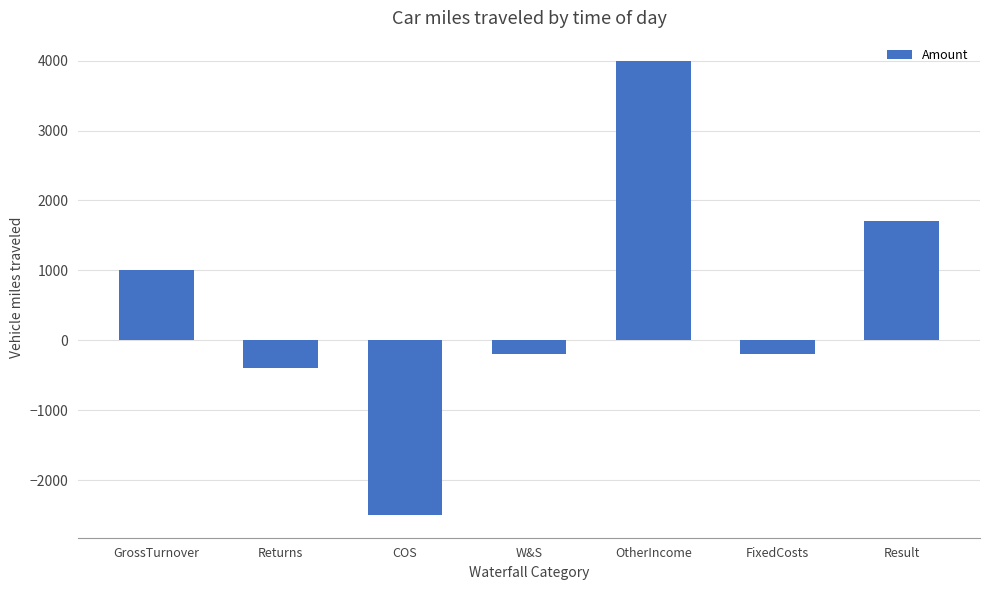

How many values are below -200?

2